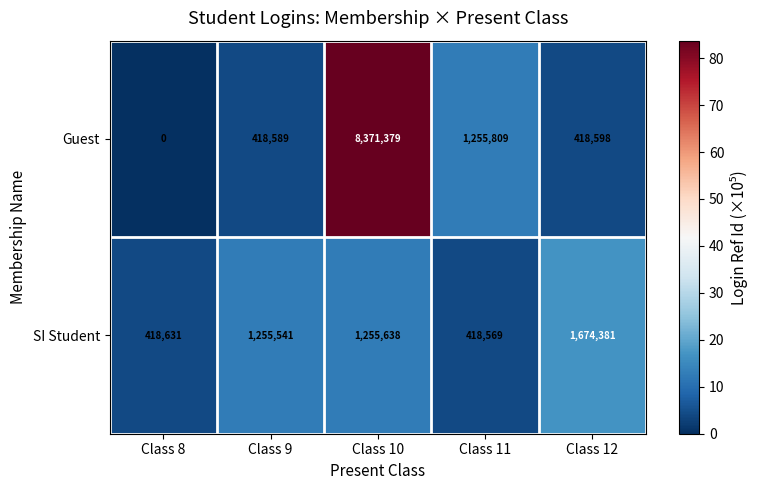

At which category is the sum across all series the highest?

Class 10